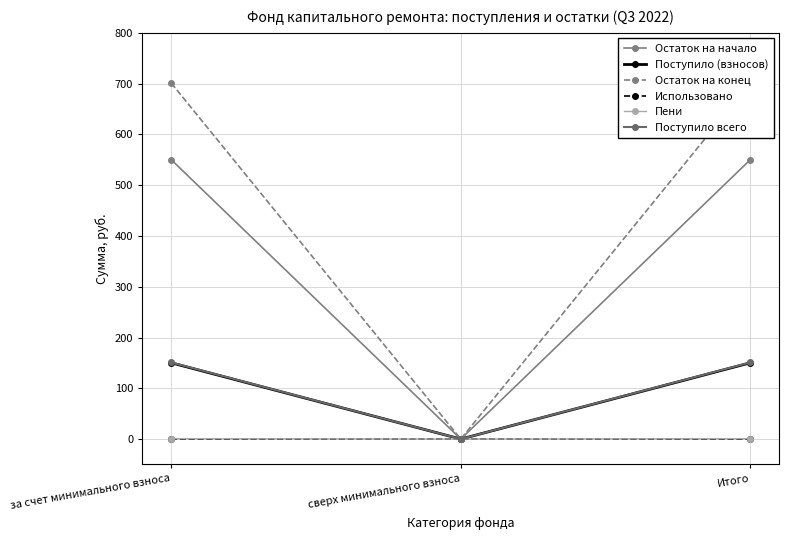

The value of Использовано at сверх минимального взноса is 0.0. True or false?

True